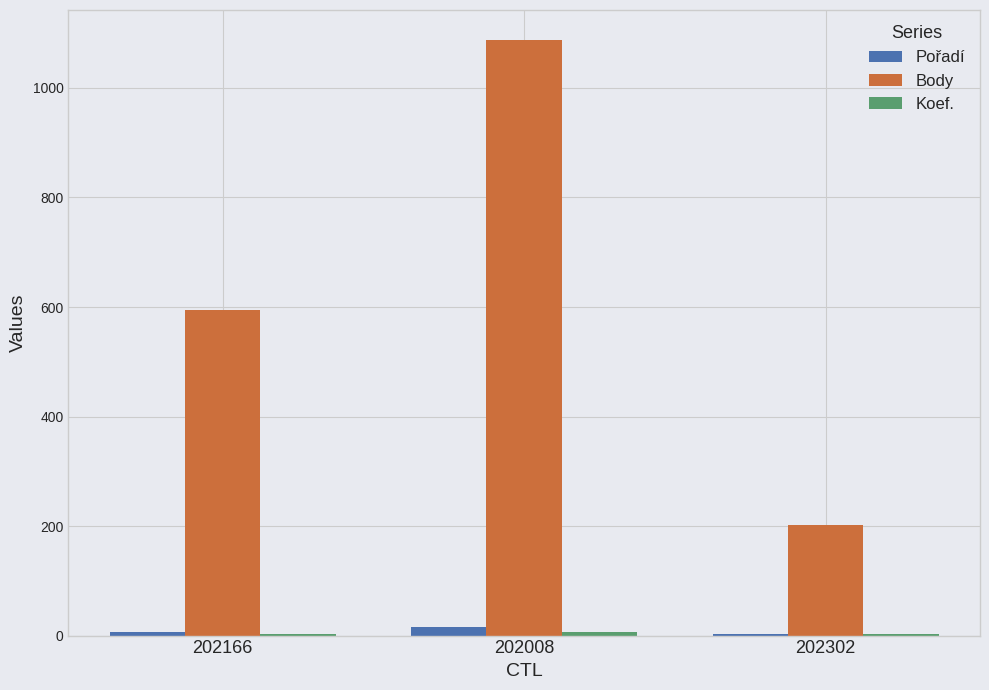

At which label is Body closest to 645?

202166